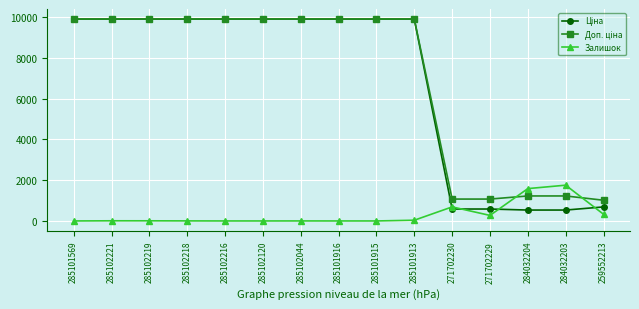

What is the total value across all series at 285102120?

19817.0